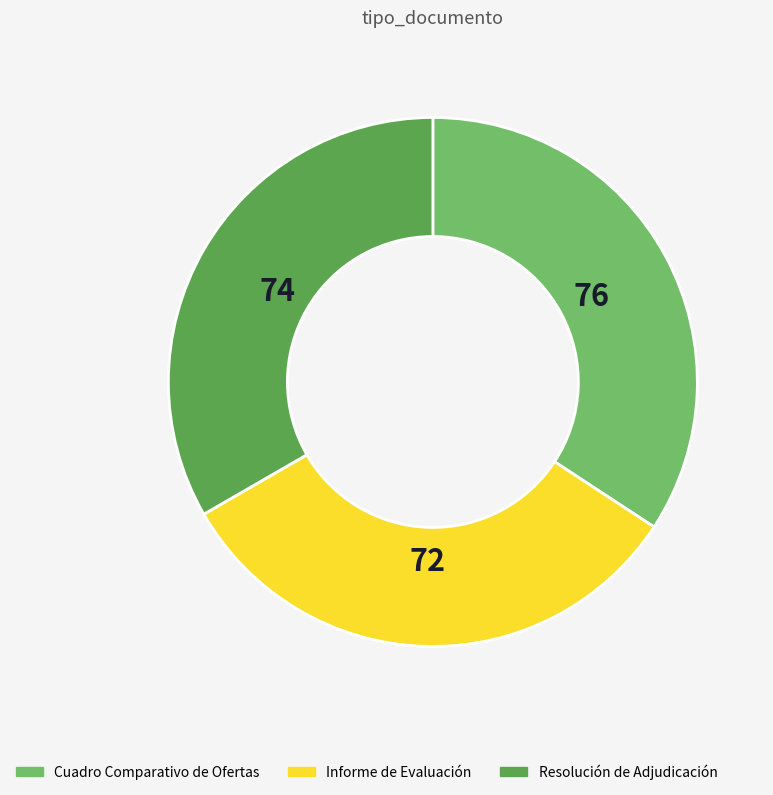

Does any single category account for the majority?

No